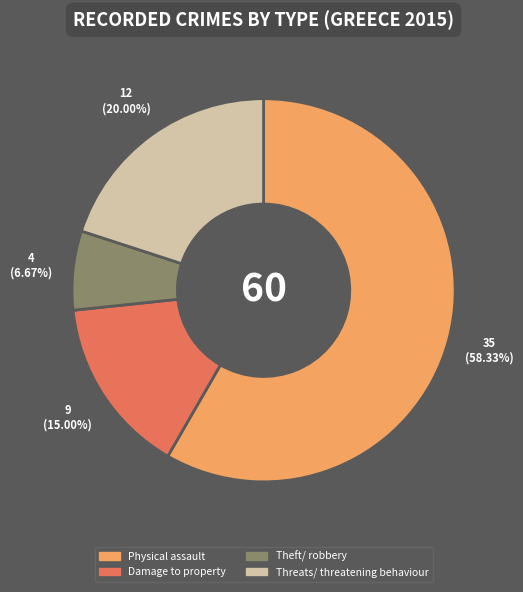

The Threats/ threatening behaviour slice represents 11% of the pie. True or false?

False